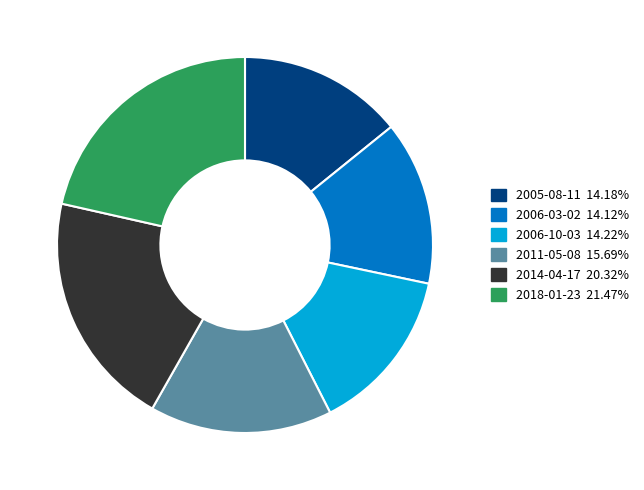

Does 2018-01-23 represent more than half of the total?

No